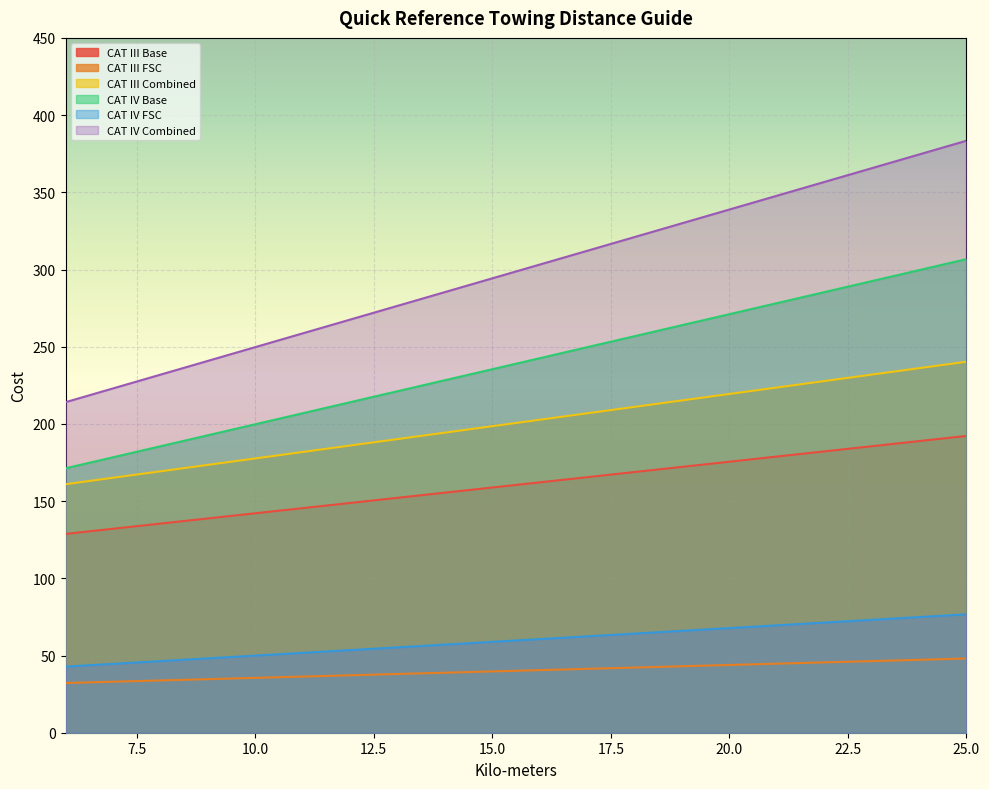

What is the difference between the highest and lowest values at 13?

238.4